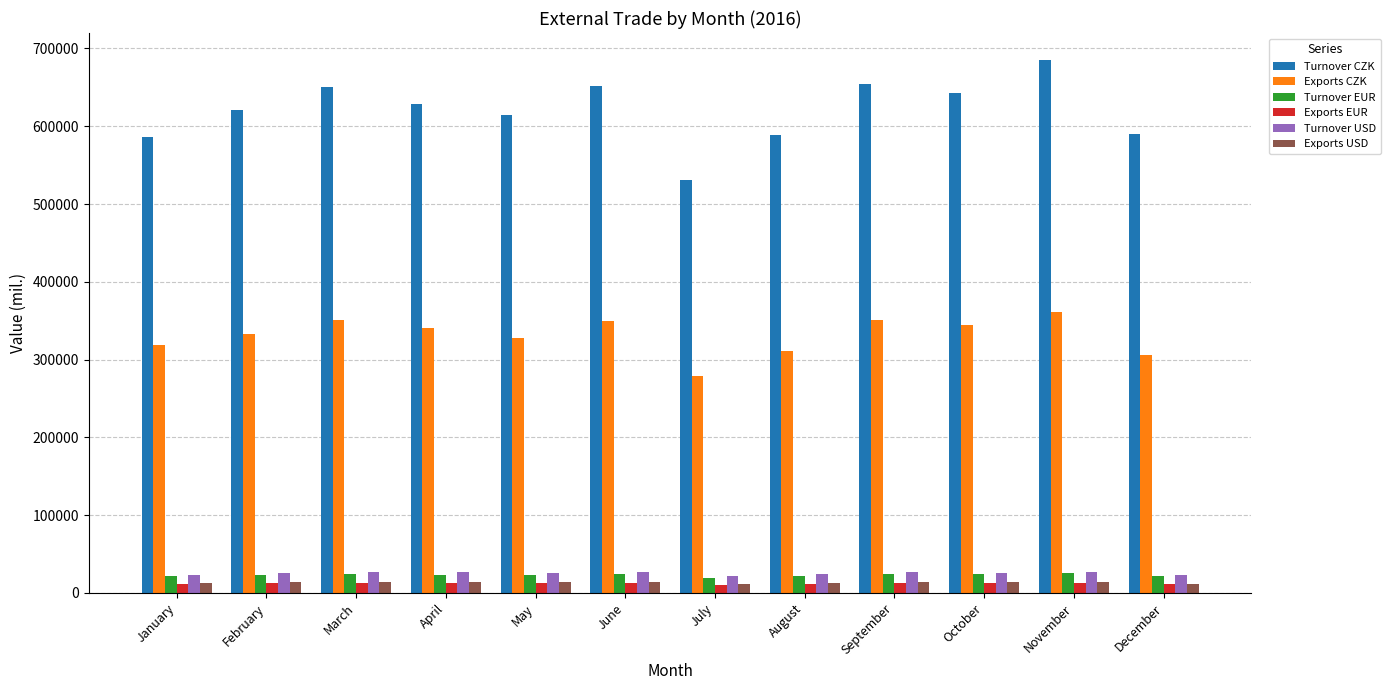

Read the Exports EUR value at August.

11516